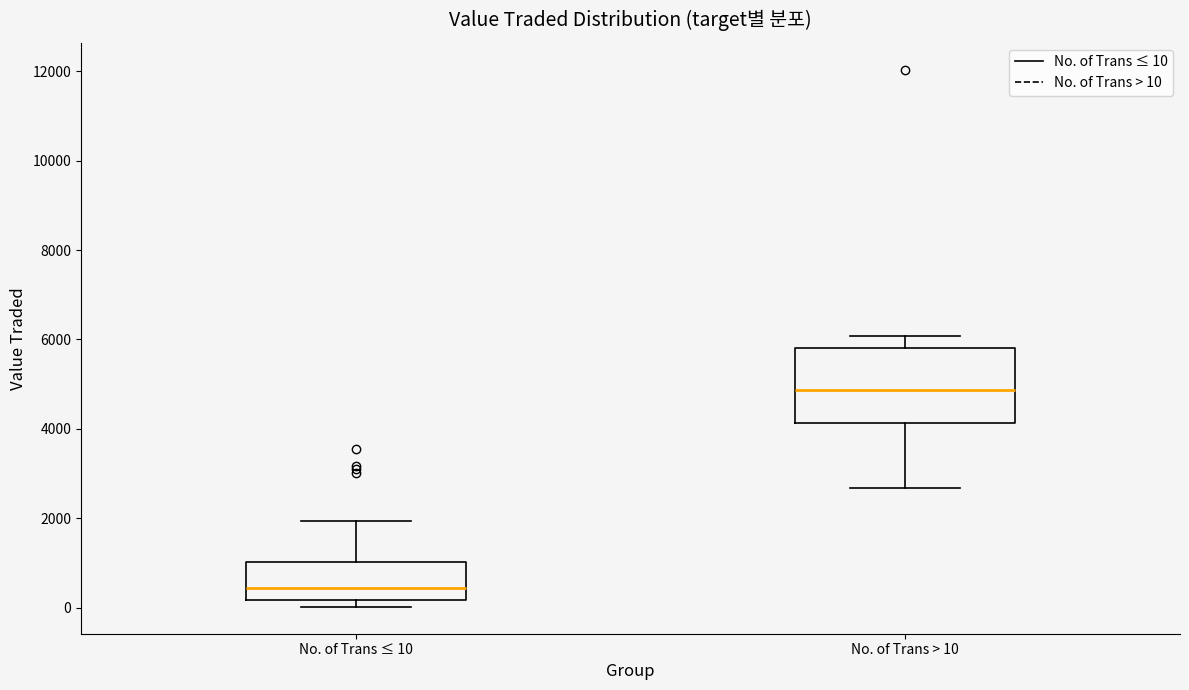

Which box's median line is the lowest?

No. of Trans ≤ 10